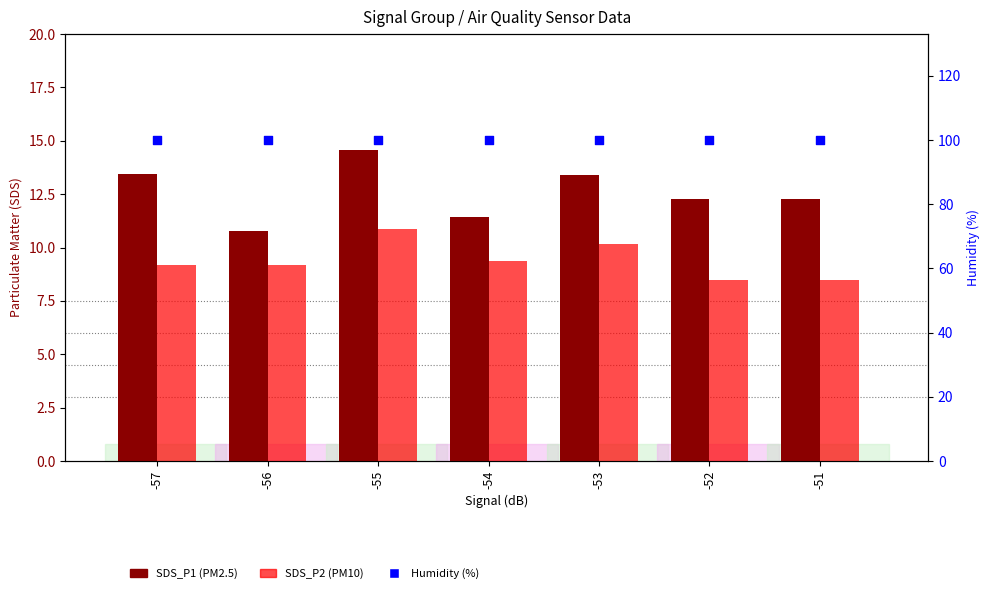

At how many categories does at least one series exceed 60?

7